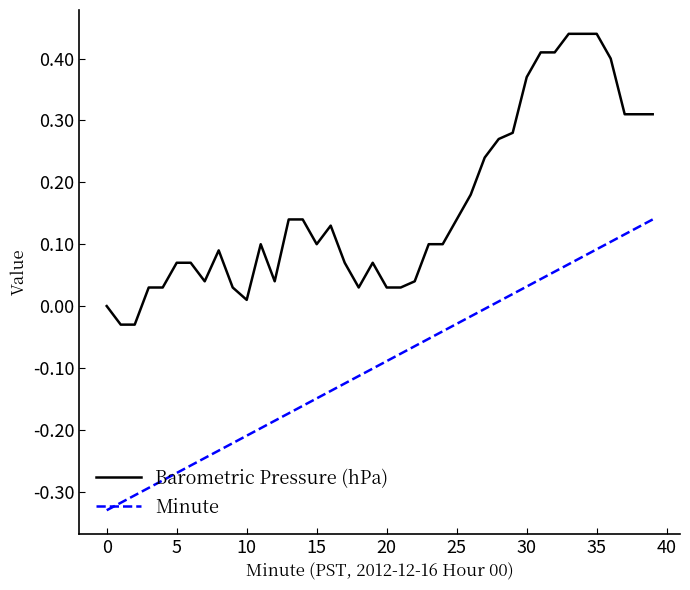

What is the difference between the maximum and minimum values in the Minute series?

0.5